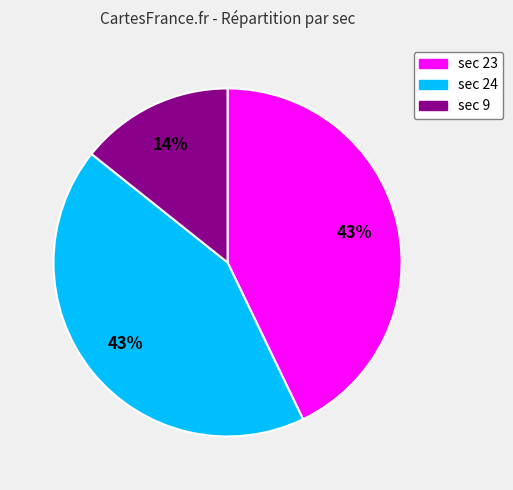

Count the number of slices in the pie.

3